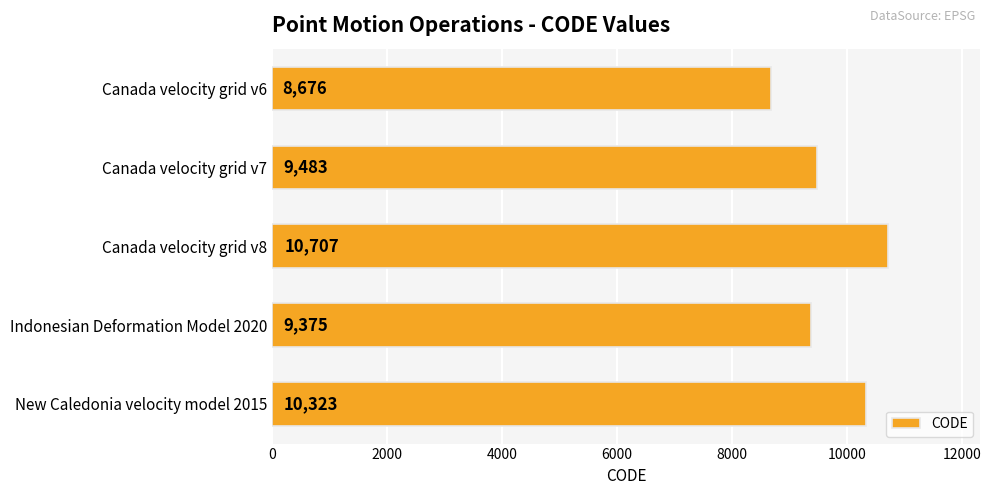

What is the difference between the values at New Caledonia velocity model 2015 and Canada velocity grid v8?

384